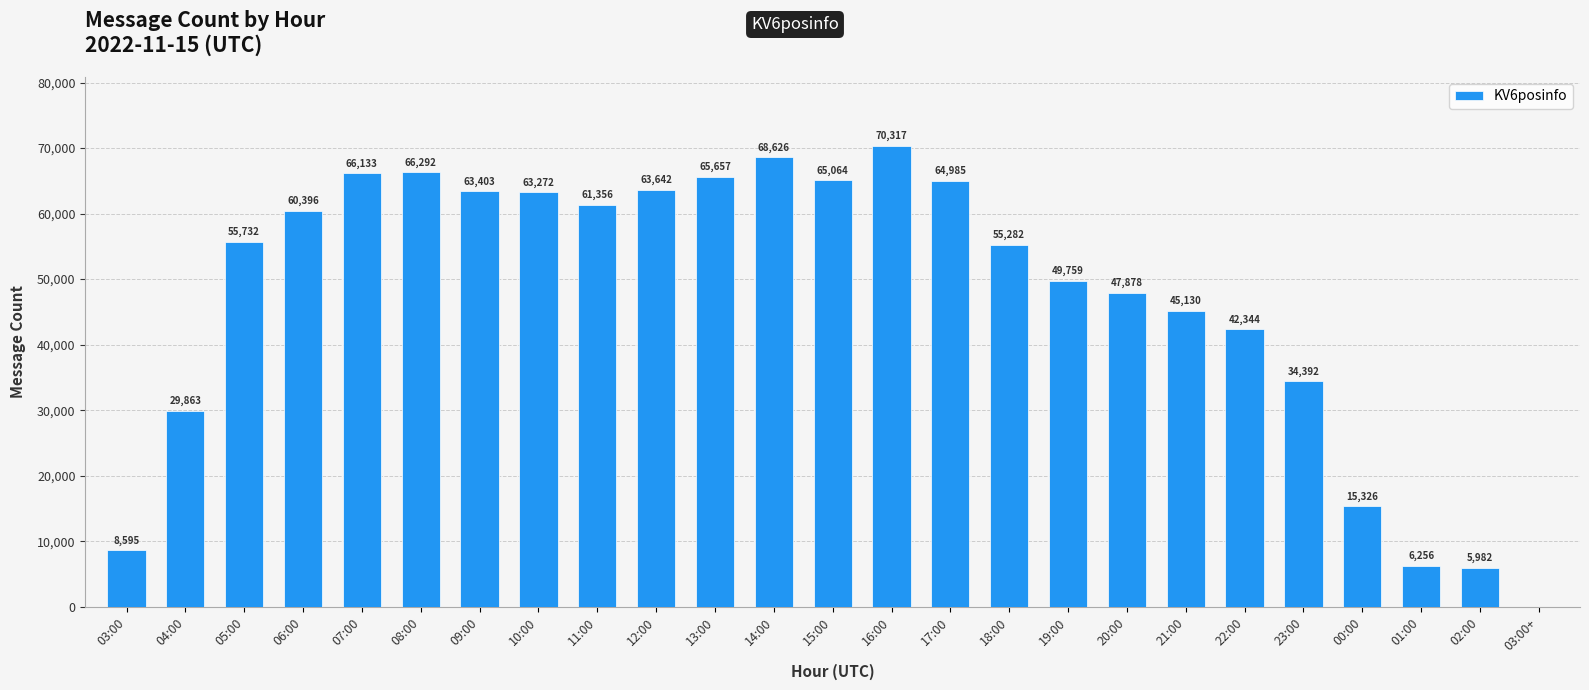

The chart shows a value of 98883 at 14:00. True or false?

False